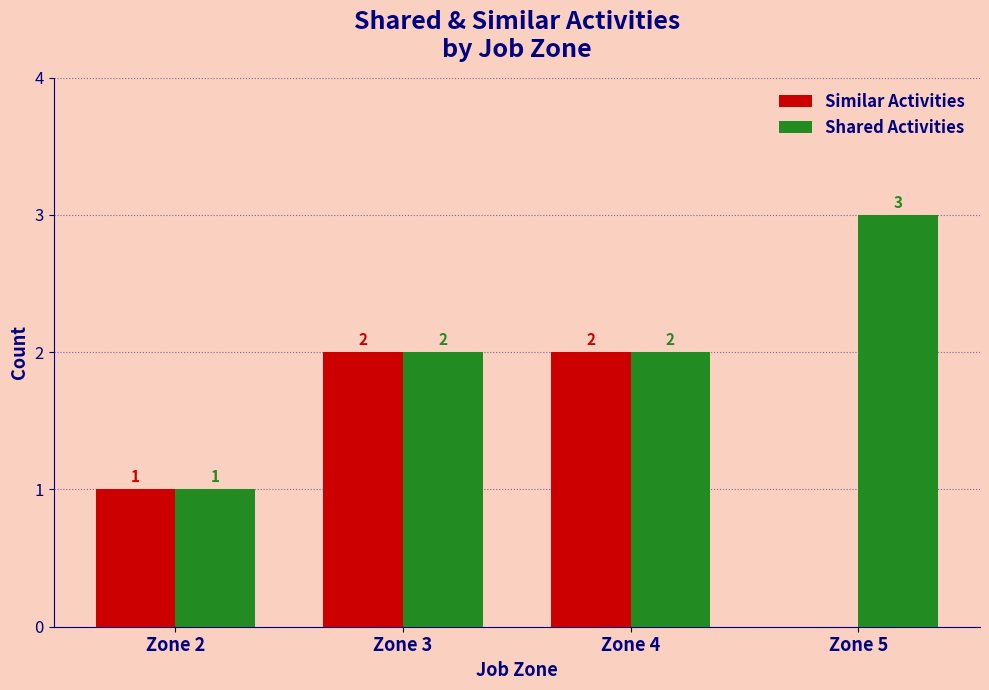

Which series has the largest total across all categories?

Shared Activities